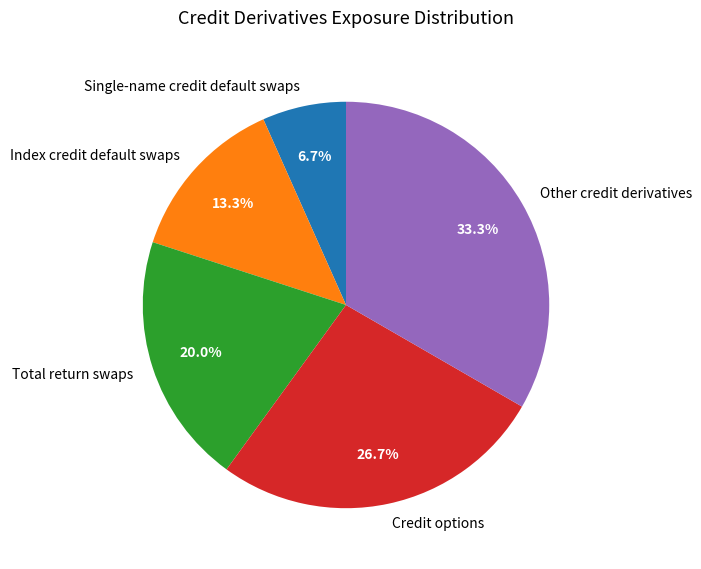

Does any single category account for the majority?

No